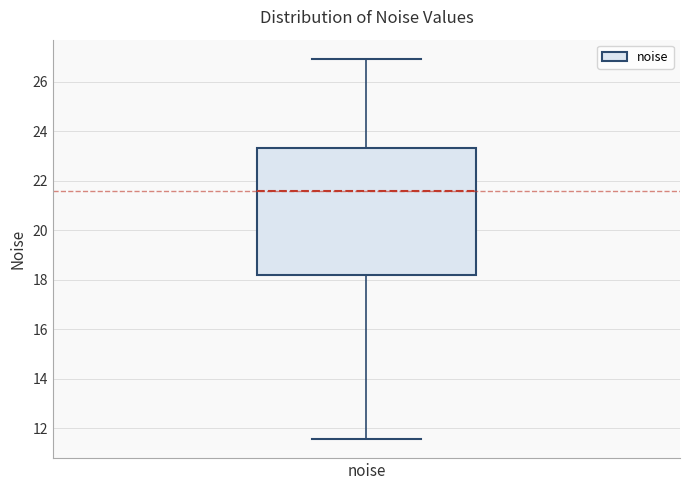

Read this box plot against the y-axis: the position of the median line, the range covered by the box, and the ends of both whiskers. The values are not printed on the chart, so give them approximately, as read against the axis.

median 21.6, box 18.2 to 23.4, whiskers 11.6 to 27.0